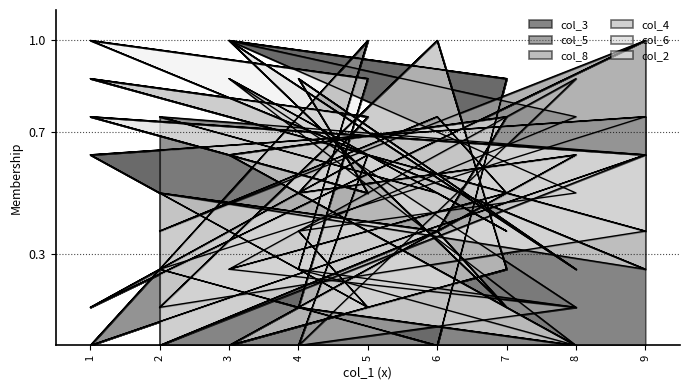

Which series ends up on top after the final intersection of col_2 and col_3?

col_3